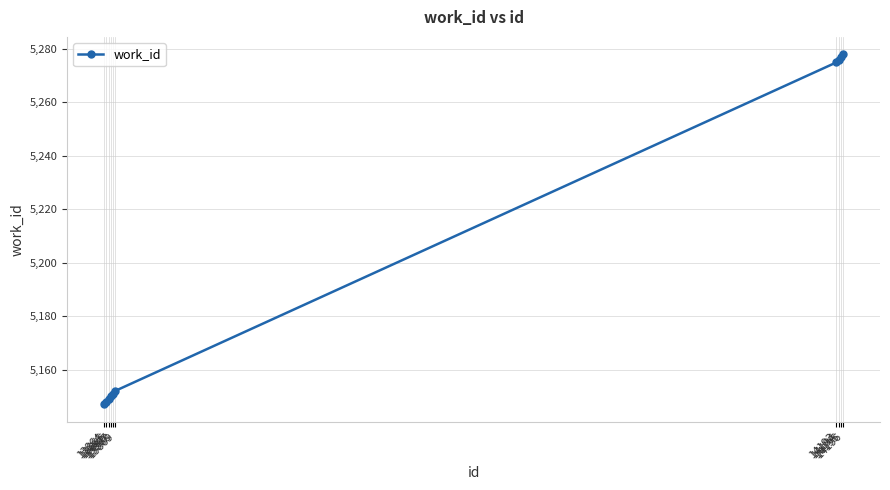

What is the value of the 7th point from the left?

5275